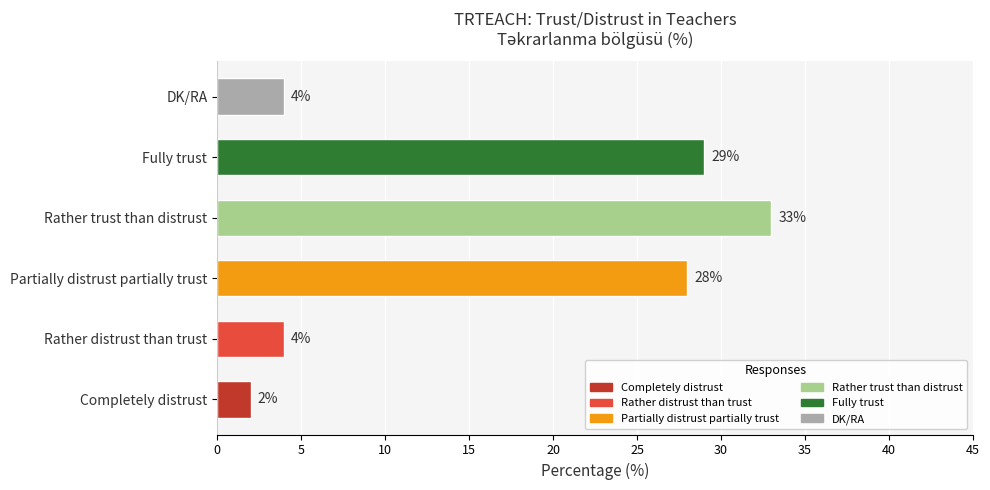

Reading bottom to top, list all the values displayed in this chart.

2	4	28	33	29	4